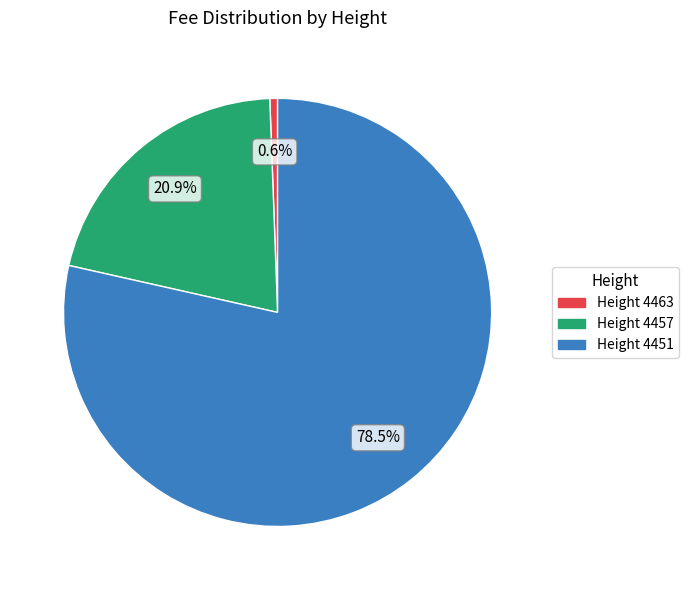

Is there any slice that represents more than half of the pie?

Yes